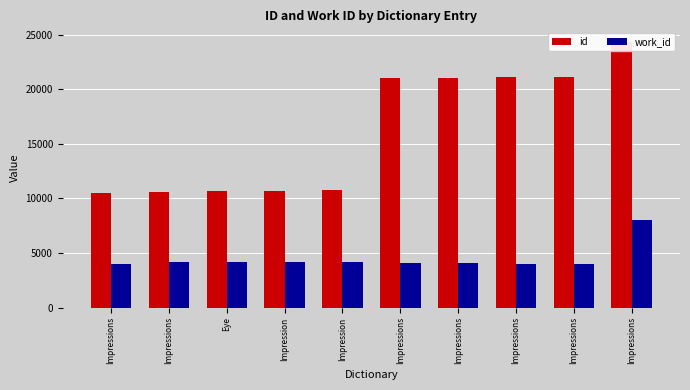

How many bars are there in each group?

2